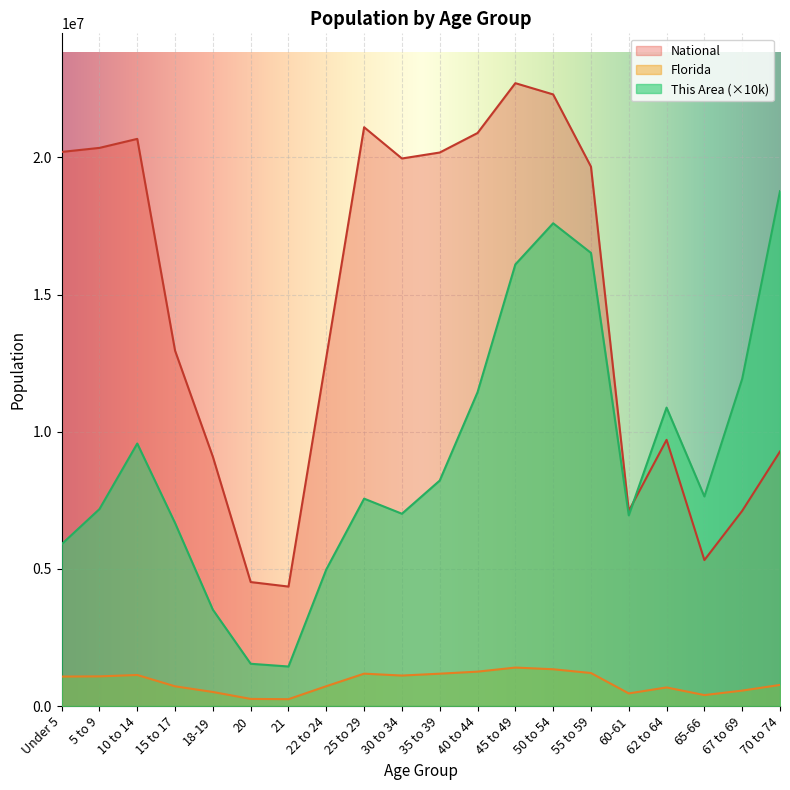

Reading left to right, list all the values displayed in this chart.

This Area: 5900000	7180000	9570000	6670000	3510000	1540000	1440000	4980000	7560000	7010000	8220000	11440000	16100000	17600000	16520000	6950000	10880000	7640000	11930000	18770000
Florida: 1073506	1080255	1130847	717483	510899	258030	248602	722126	1179227	1110318	1178467	1252787	1401202	1340291	1202418	458751	676499	397917	561316	768707
National: 20201362	20348657	20677194	12954254	9086089	4519129	4354294	12712576	21101849	19962099	20179642	20890964	22708591	22298125	19664805	7113727	9704197	5319902	7115361	9278166